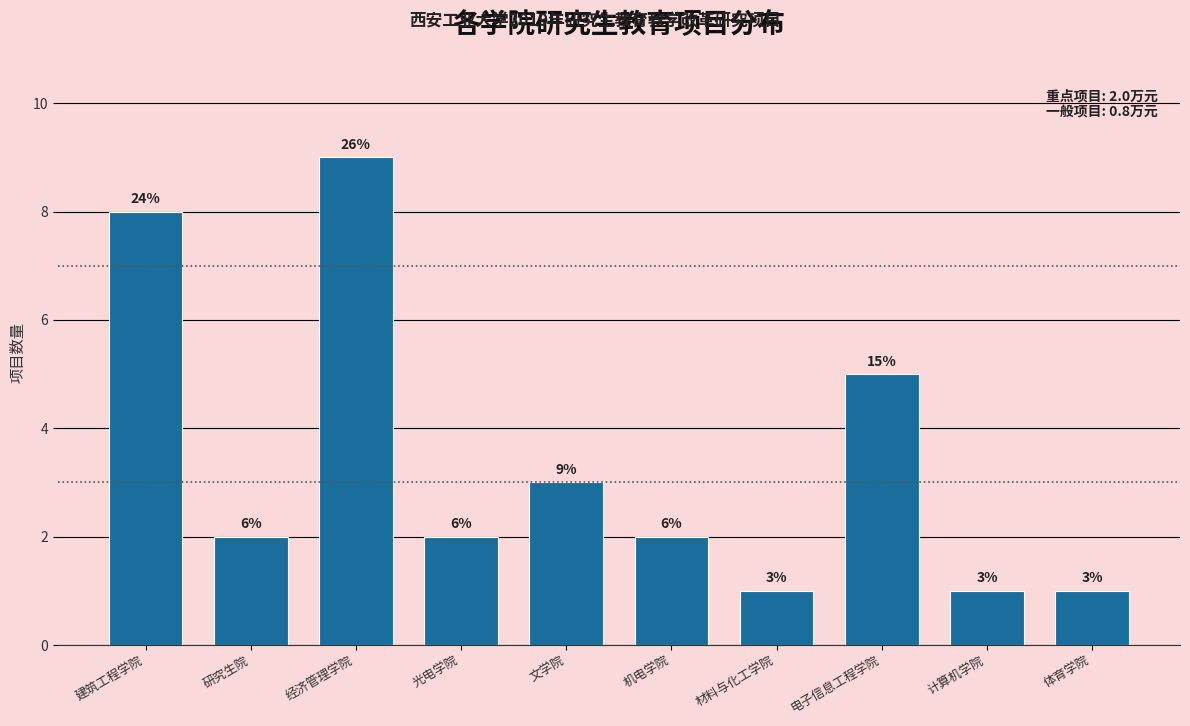

Does the chart contain any negative values?

No